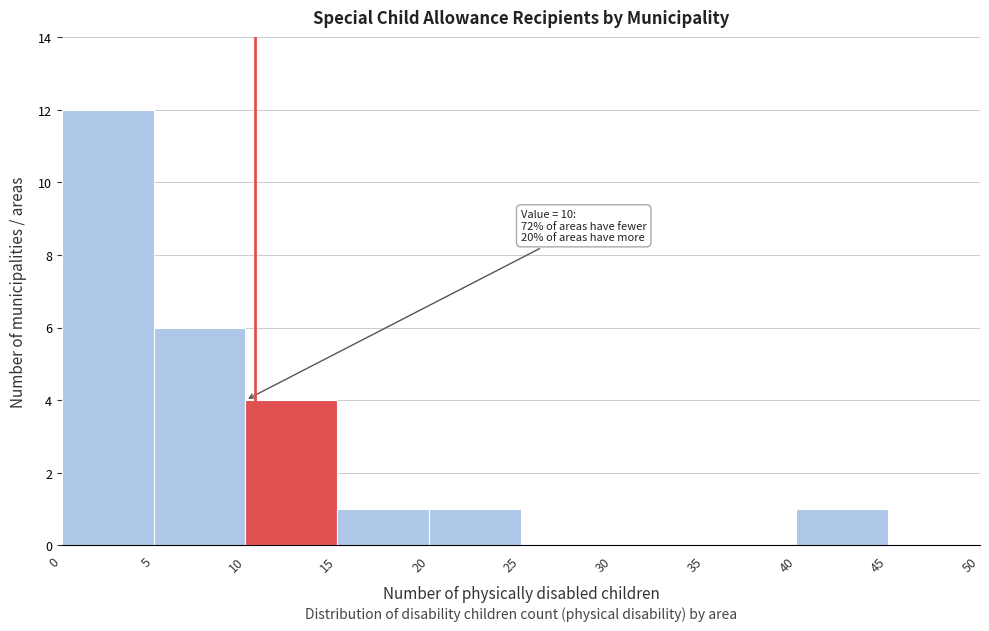

Over which range of the x-axis is the bar tallest?

0 to 5